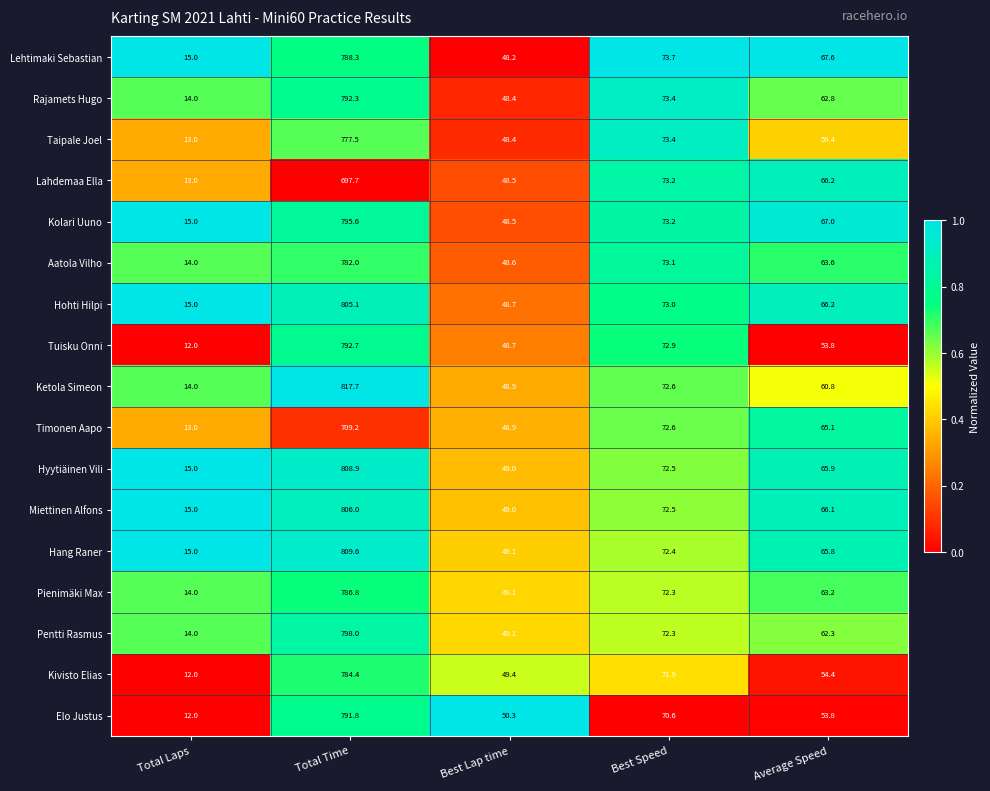

The value of Lahdemaa Ella at Best Lap time is 68.8. True or false?

False